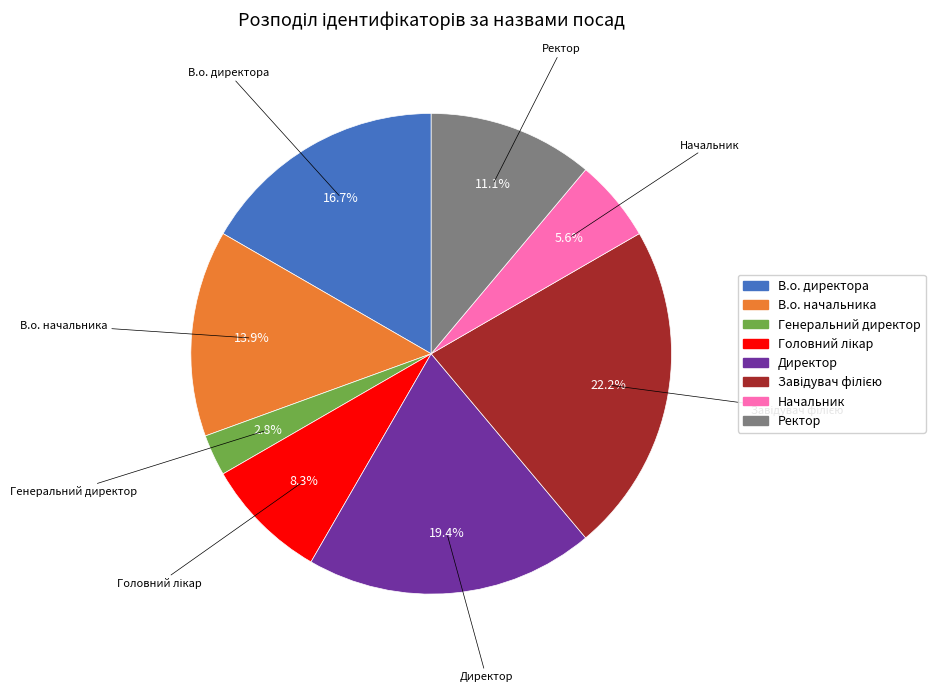

Is В.о. начальника the majority of the pie?

No